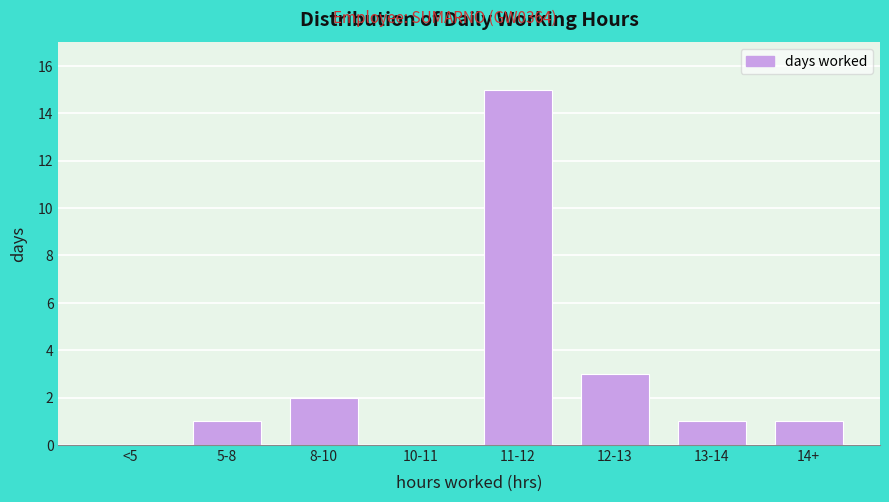

Reading left to right, list all the values displayed in this chart.

<5=0	5-8=1	8-10=2	10-11=0	11-12=15	12-13=3	13-14=1	14+=1